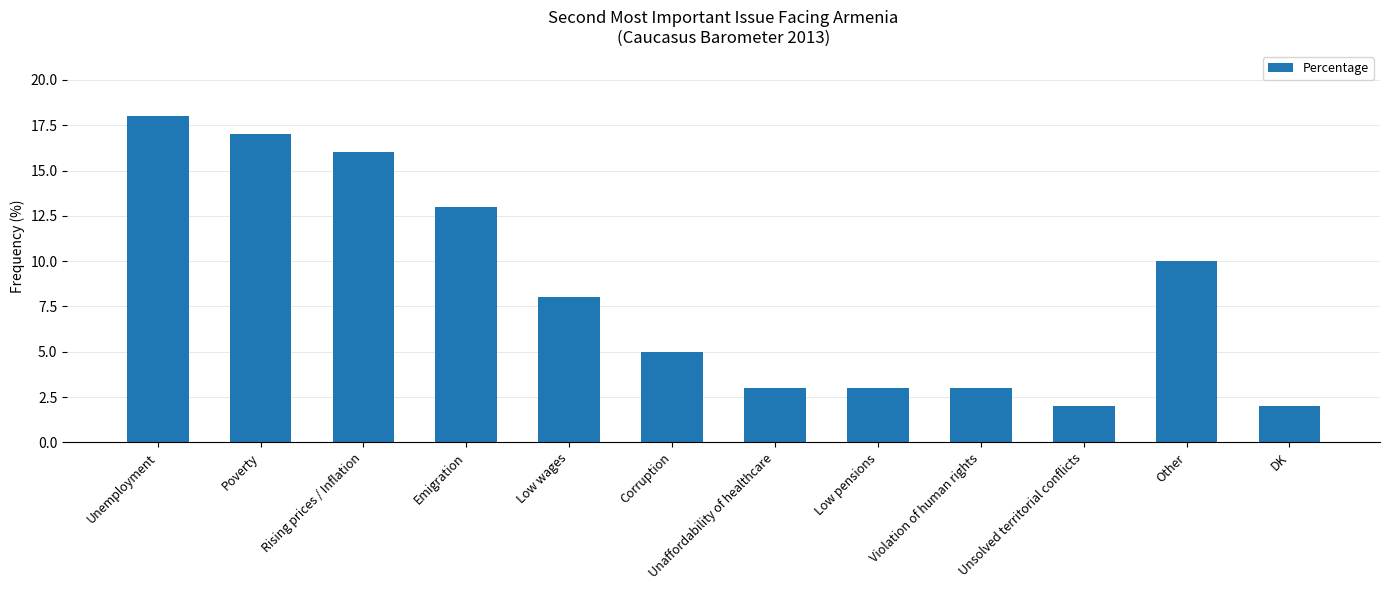

What is the sum of all values?

100